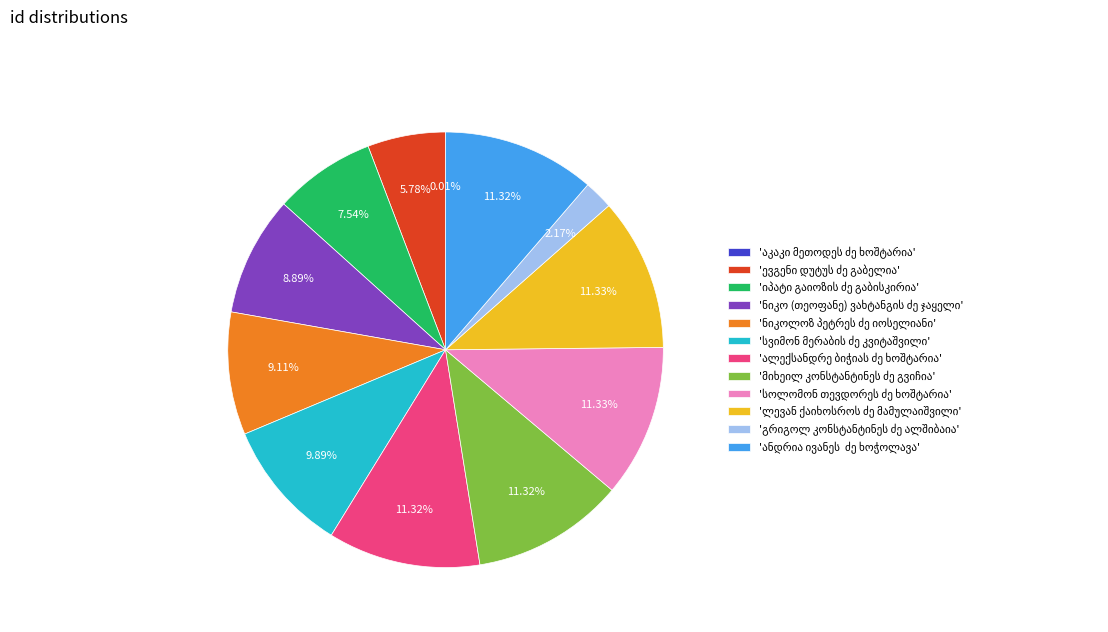

Does any single category account for the majority?

No